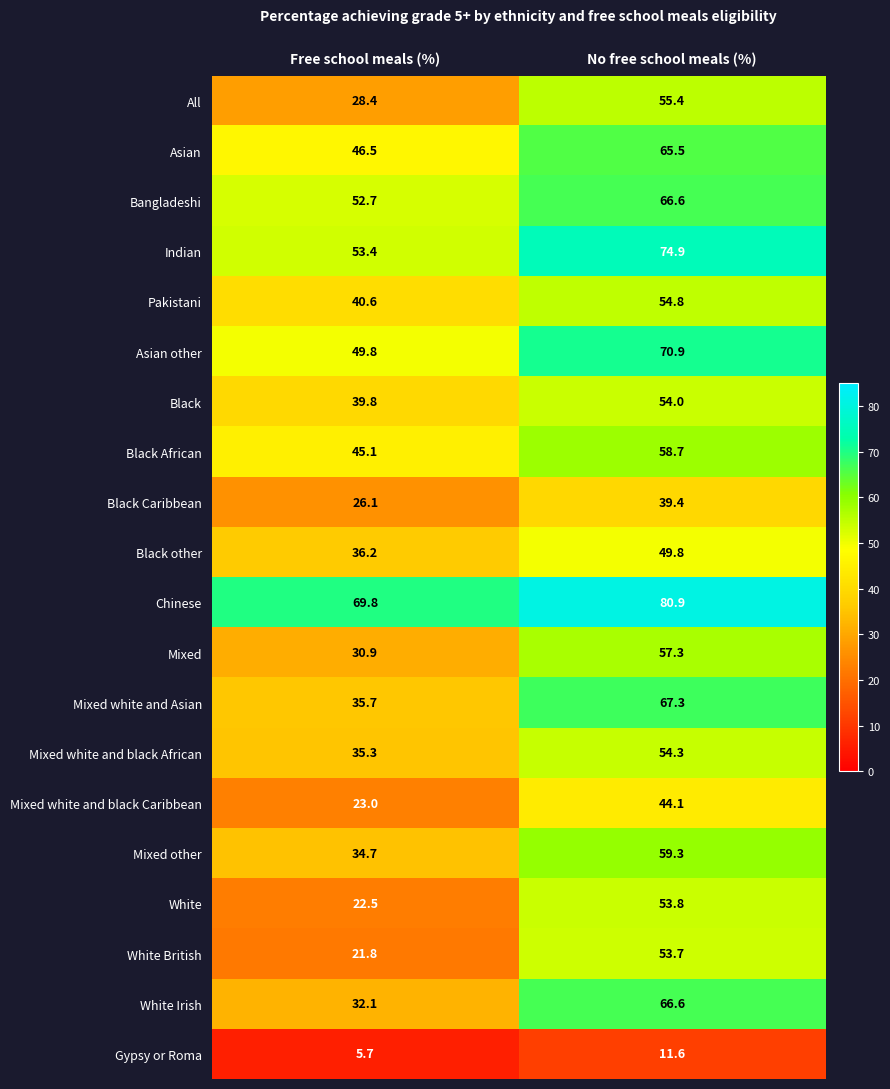

What is the difference between the highest and lowest values at No free school meals (%)?

69.3